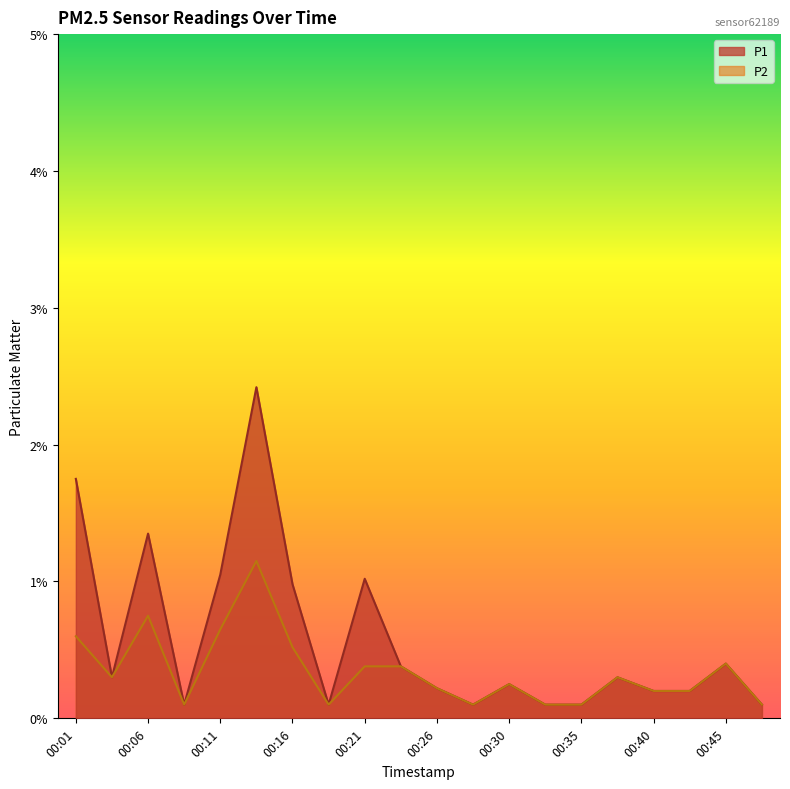

Which series has the widest spread of values?

P1